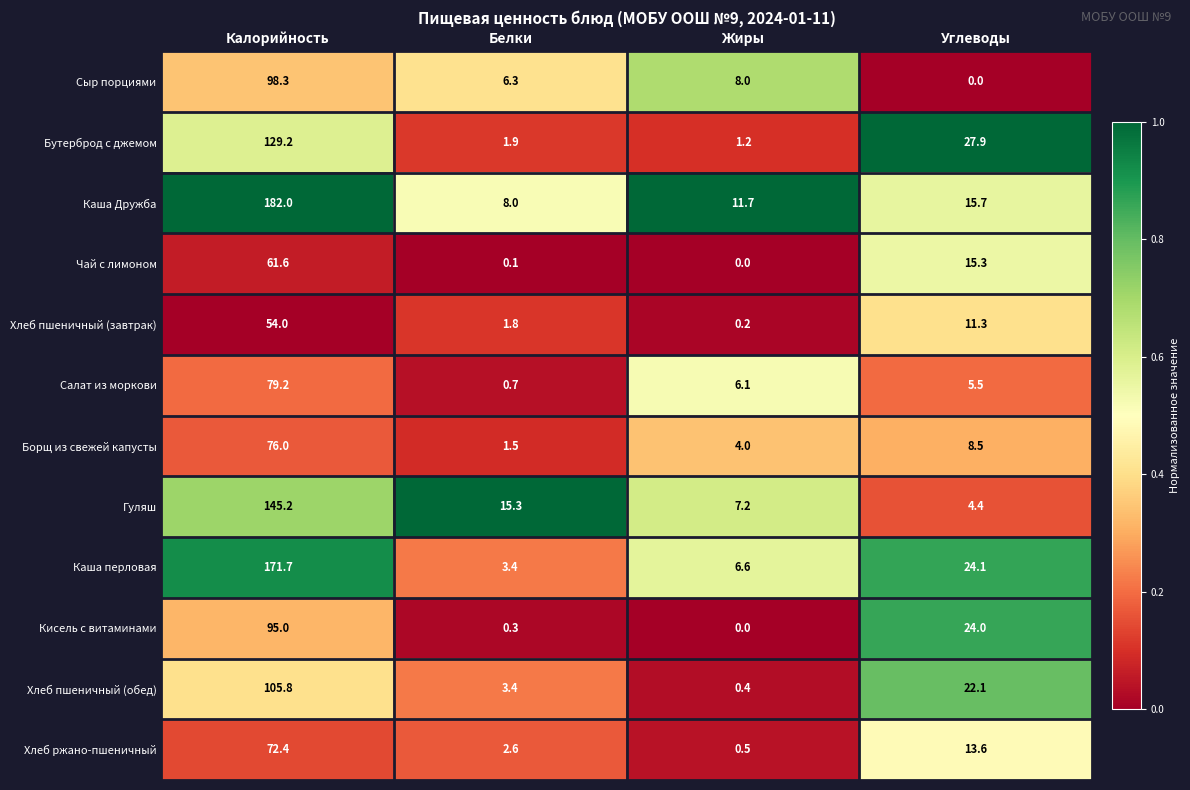

Which series has the largest total across all categories?

Каша Дружба